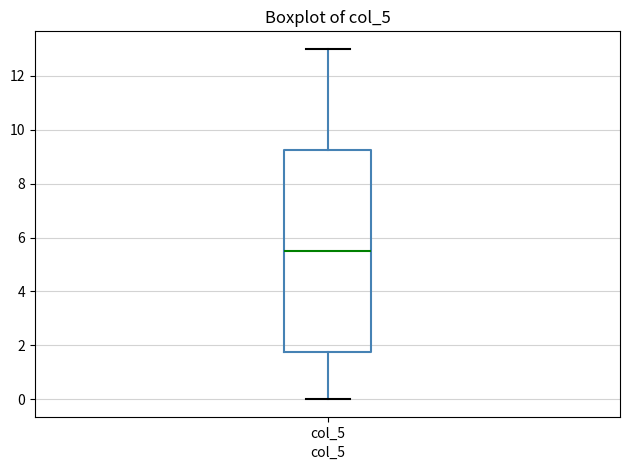

Read this box plot against the y-axis: the position of the median line, the range covered by the box, and the ends of both whiskers. The values are not printed on the chart, so give them approximately, as read against the axis.

median 5.6, box 1.8 to 9.2, whiskers 0.0 to 13.0